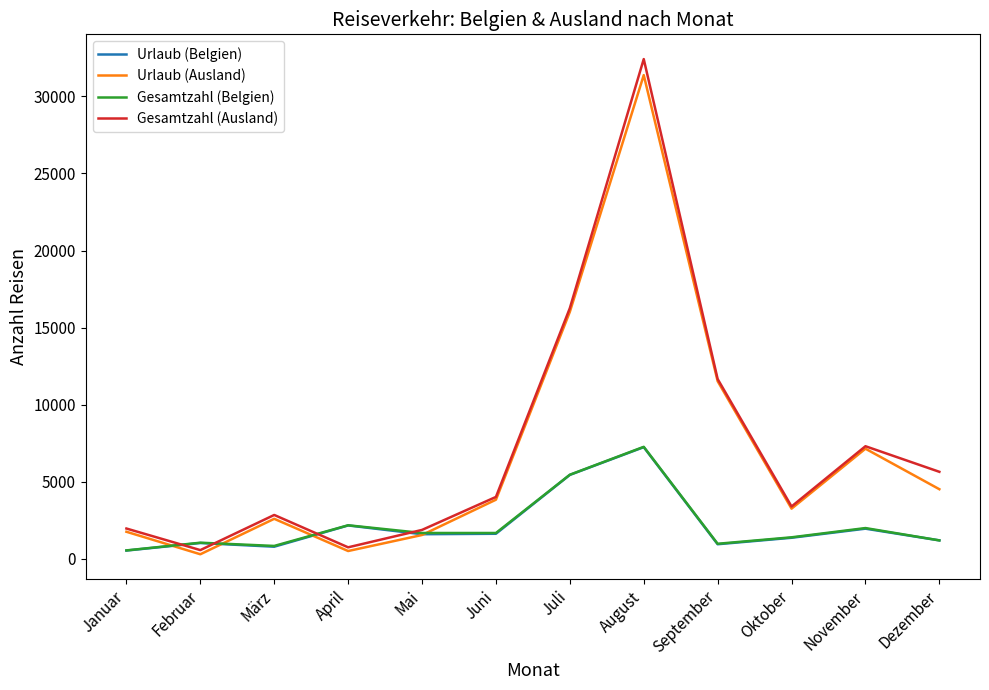

Does the chart have visible grid lines?

No